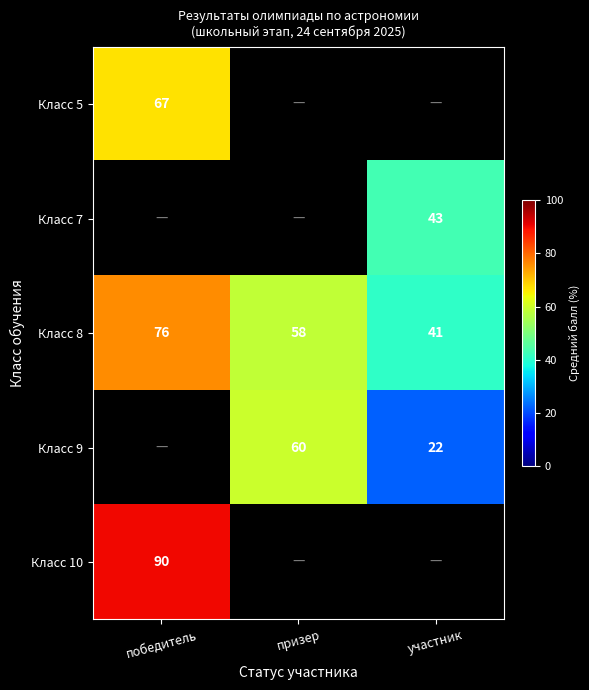

What is the sum of all Класс 8 values?

175